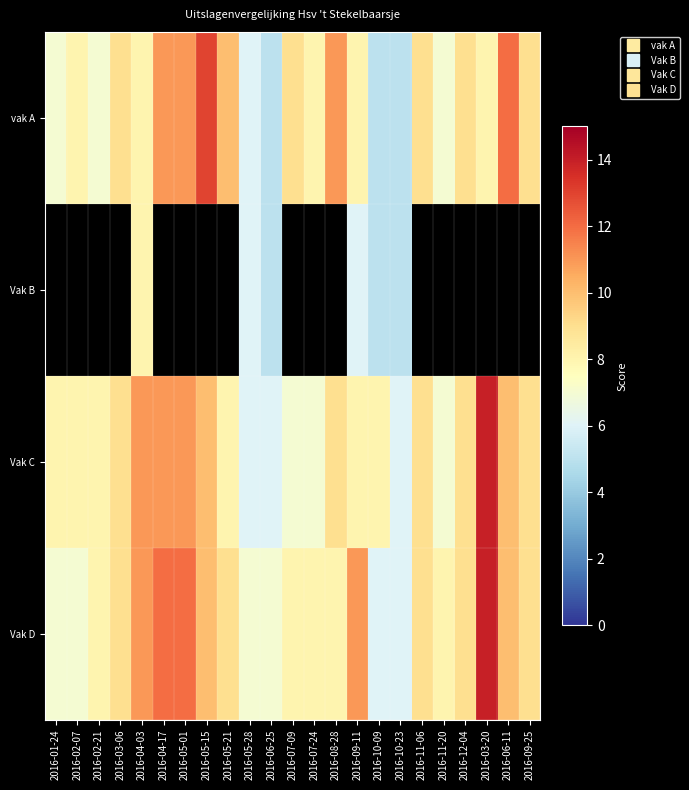

Rank the series at 2016-10-23 from highest to lowest value.

Vak C, Vak D, vak A, Vak B